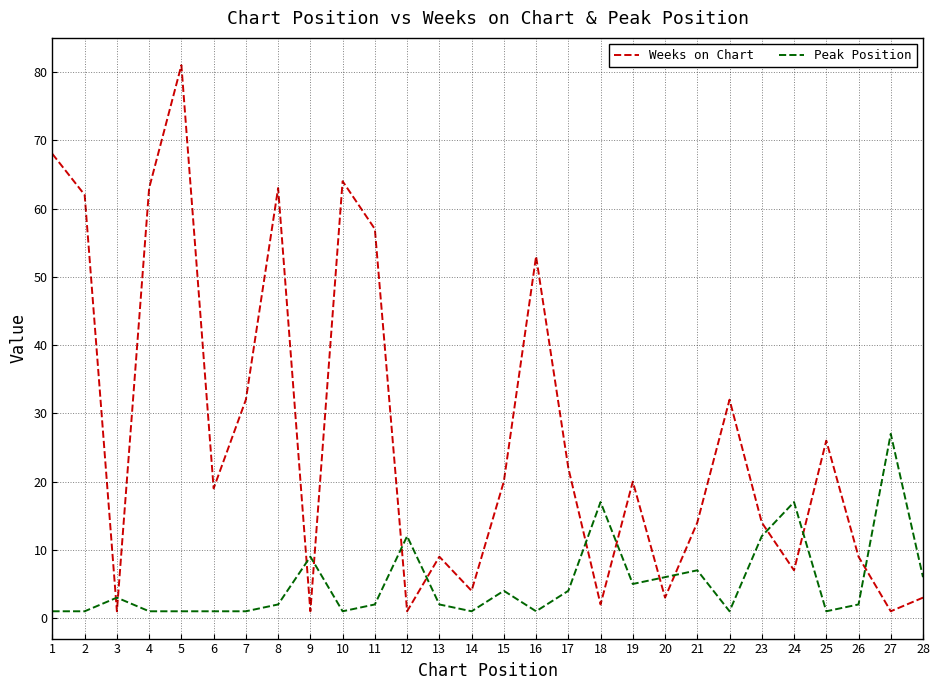

Is this an area chart (filled region under the line)?

No